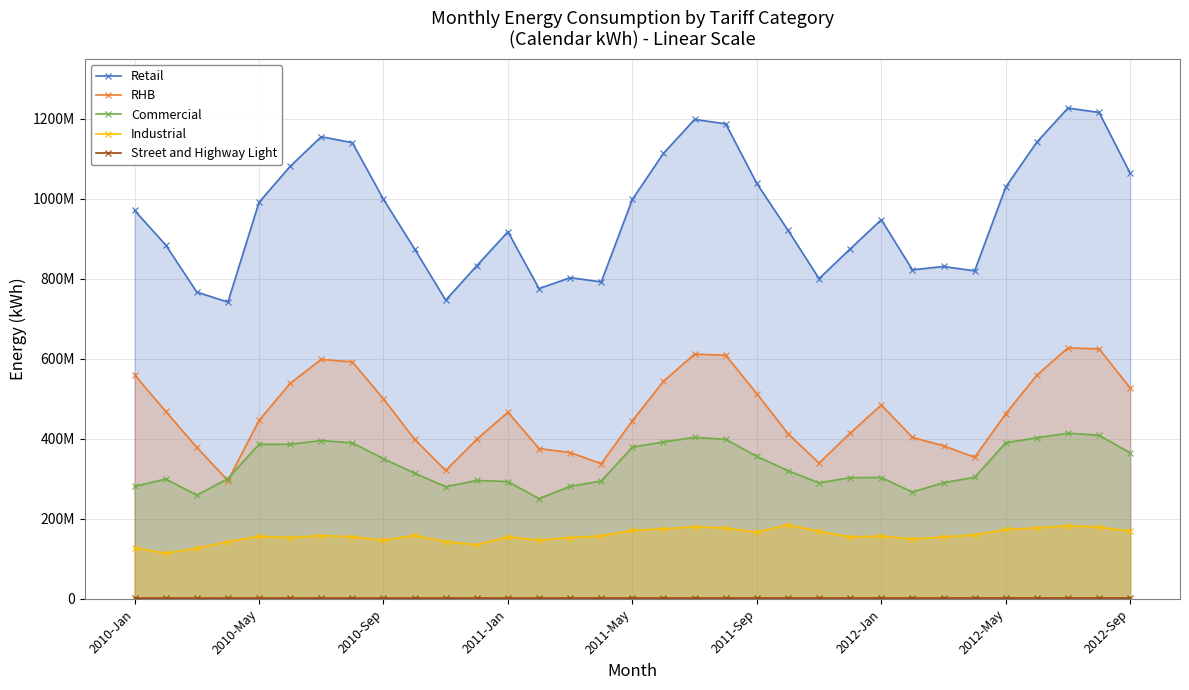

Which series has the largest total across all categories?

Retail